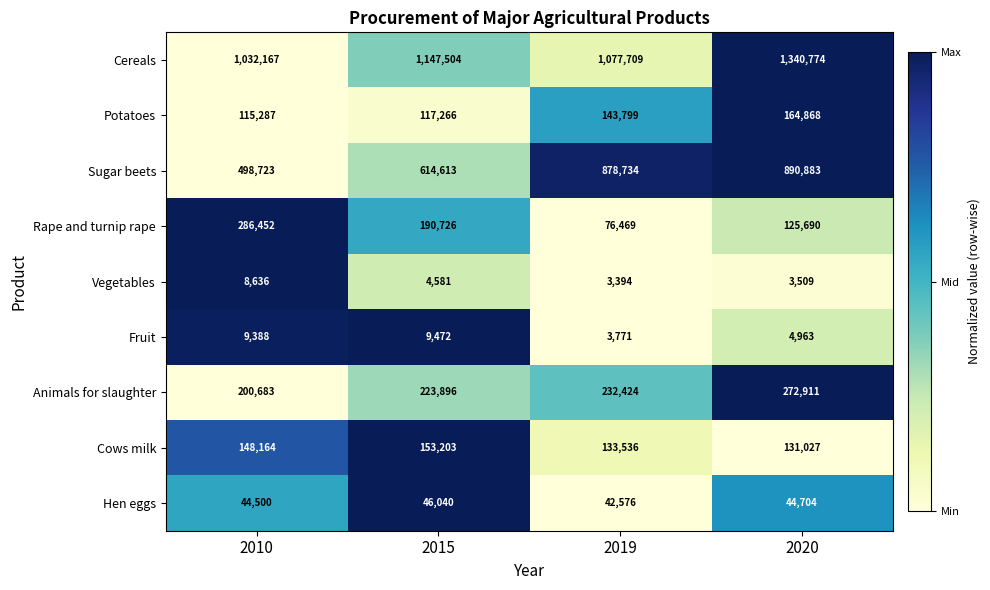

What is the spread (max minus min) of values at 2020?

1337265